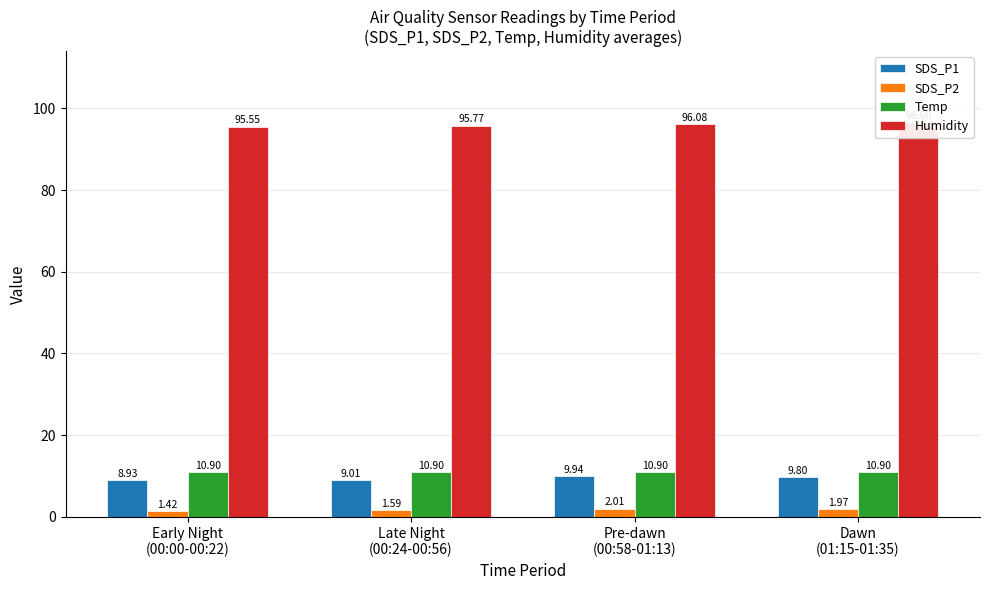

Reading right to left, what are all the values shown in this chart?

SDS_P1: 9.8	9.9	9.0	8.9
SDS_P2: 2.0	2.0	1.6	1.4
Temp: 10.9	10.9	10.9	10.9
Humidity: 96.6	96.1	95.8	95.5